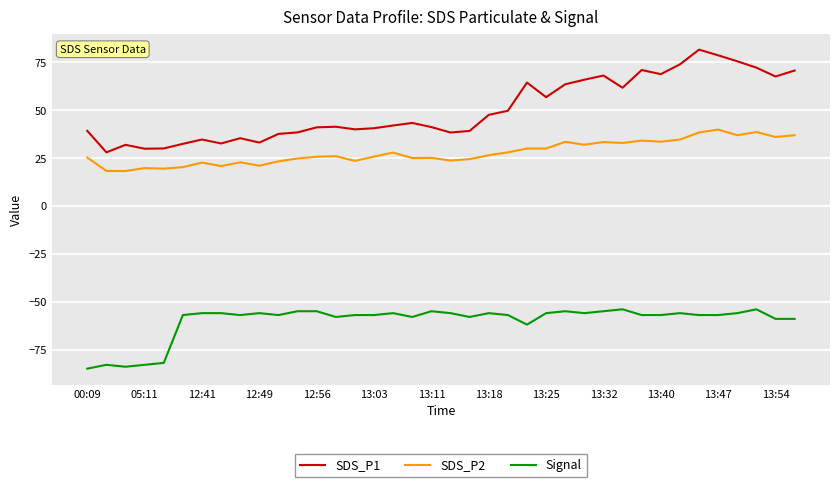

True or false: Signal and SDS_P2 intersect in this chart.

False